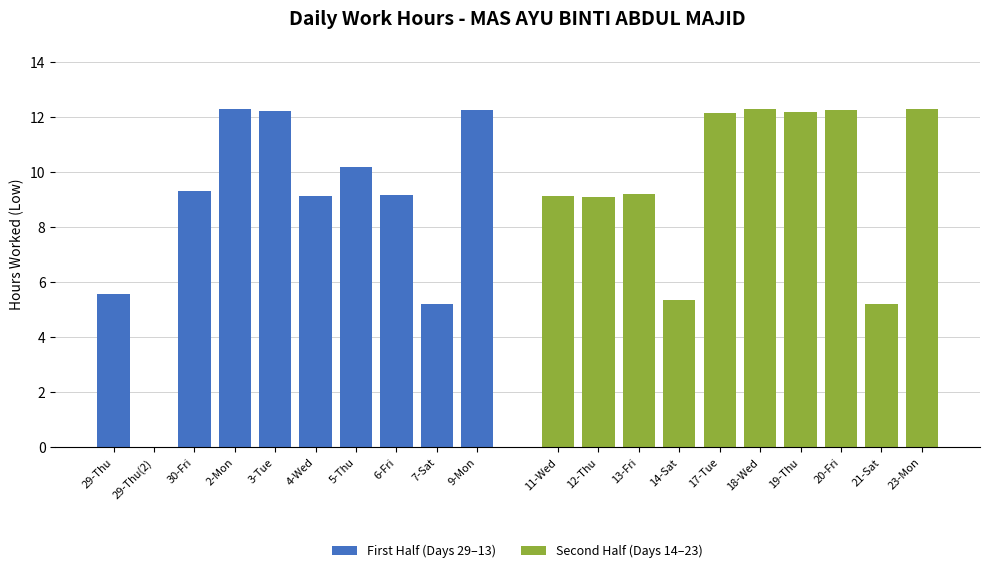

True or false: First Half (Days 29–13) has a value of 12.2 at 9-Mon.

True